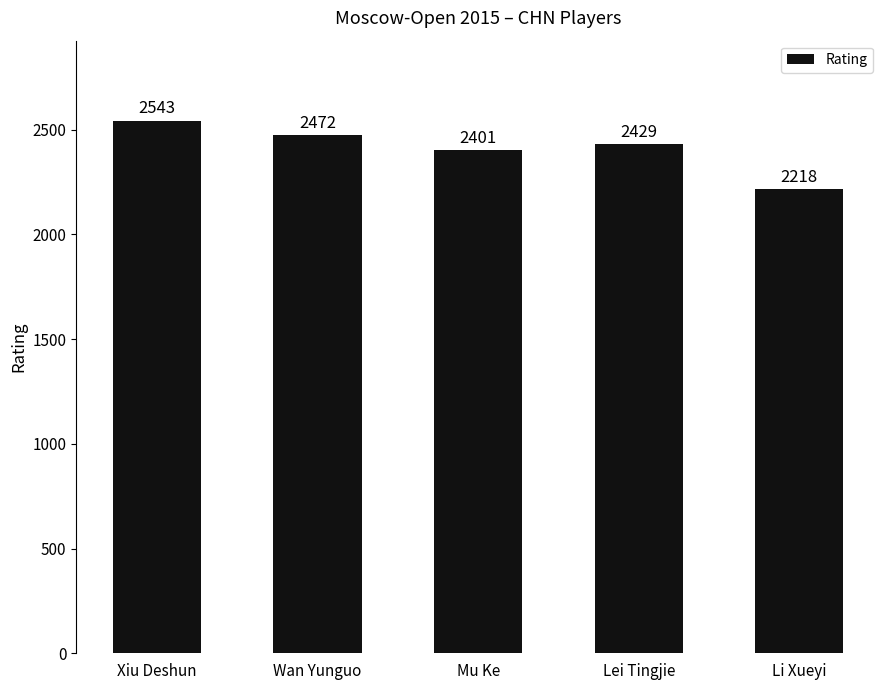

Which category has the lowest value across all series?

Li Xueyi